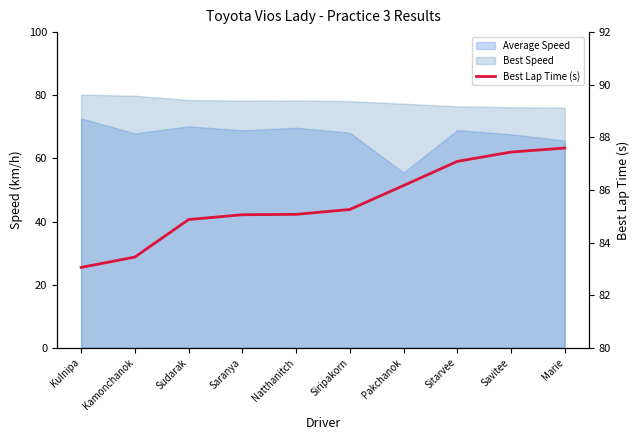

Does the chart display data point markers on the line(s)?

No